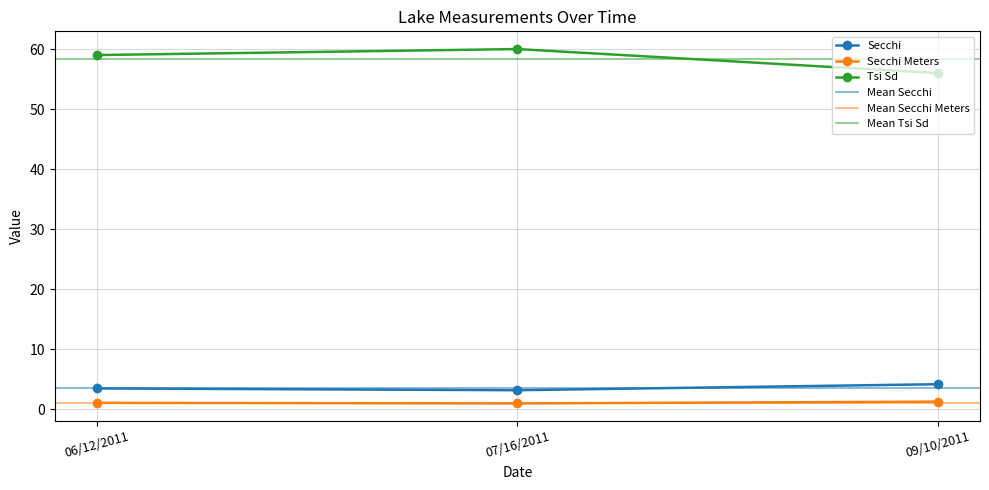

At how many categories does at least one series exceed 36?

3